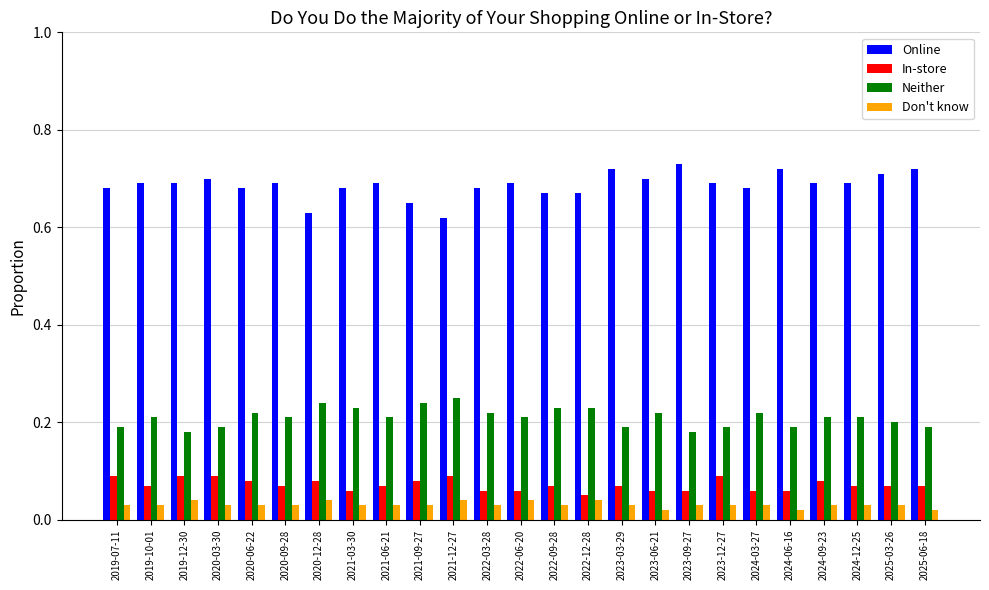

The Online series shows 0.7 at 2023-06-21. True or false?

True